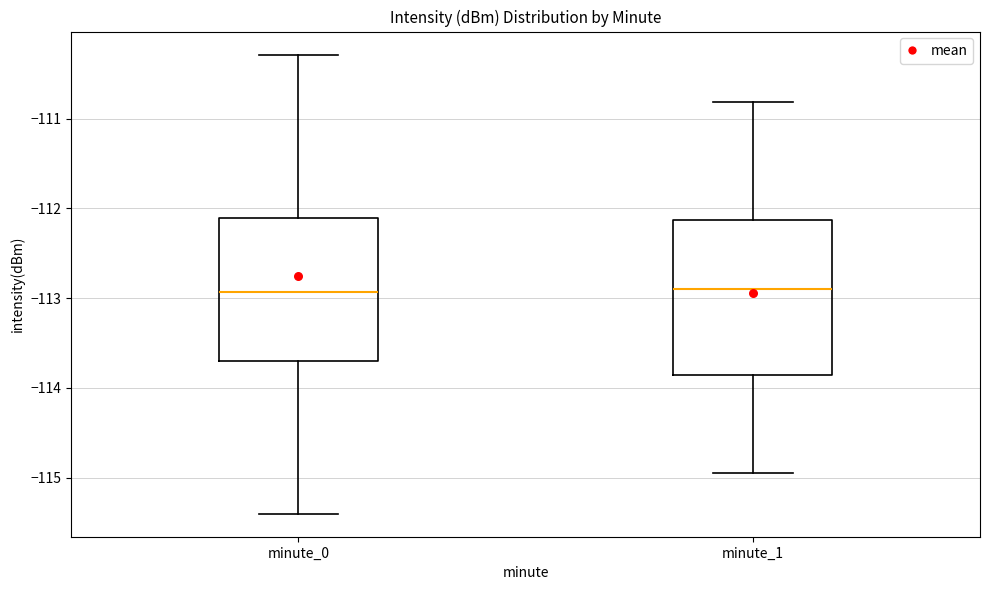

Reading left to right, read every box against the y-axis: the position of its median line, the range the box covers, and the ends of its whiskers. The values are not printed on the chart, so give them approximately, as read against the axis.

minute_0: median -112.9, box -113.7 to -112.1, whiskers -115.4 to -110.3
minute_1: median -112.9, box -113.8 to -112.1, whiskers -115.0 to -110.8